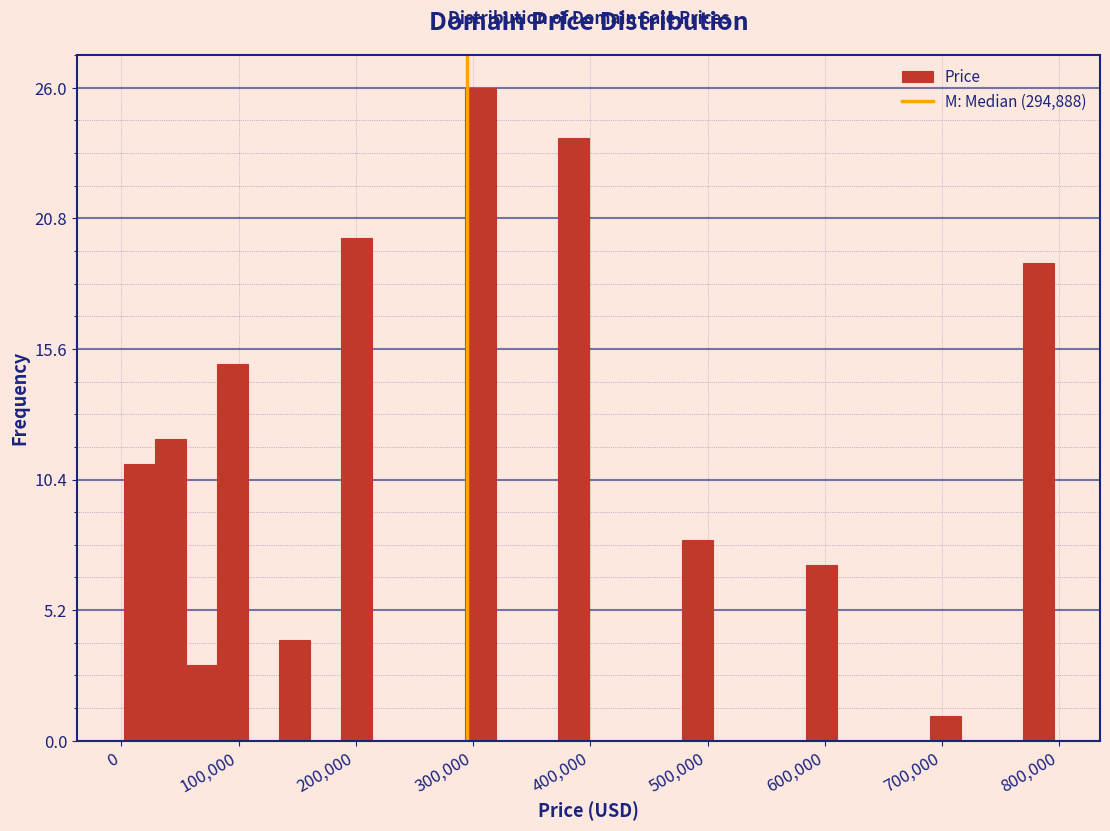

Read against the x-axis, roughly where is the centre of the tallest bar?

310000